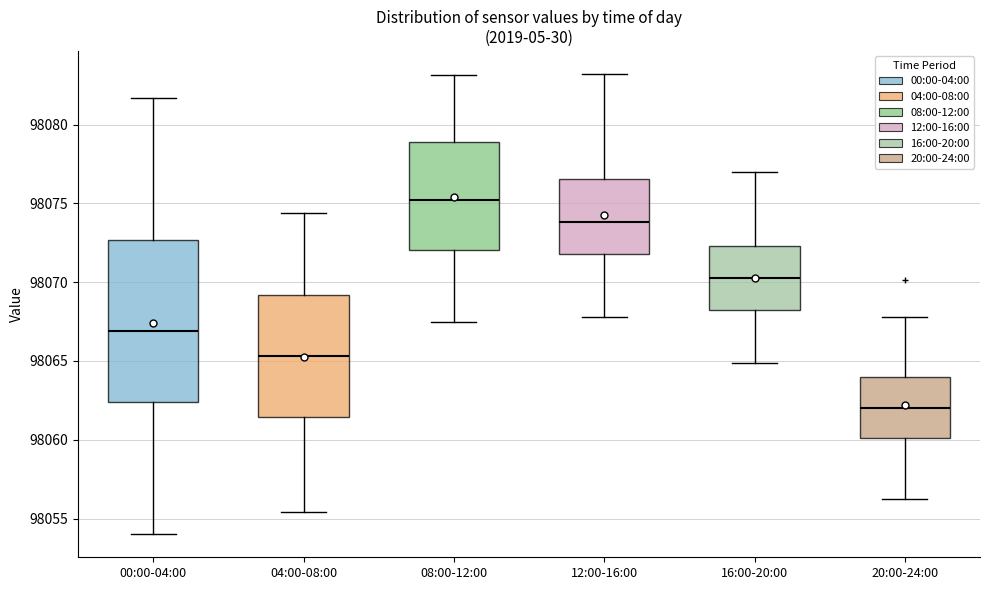

Comparing the boxes themselves (not the whiskers), which one is the tallest?

00:00-04:00